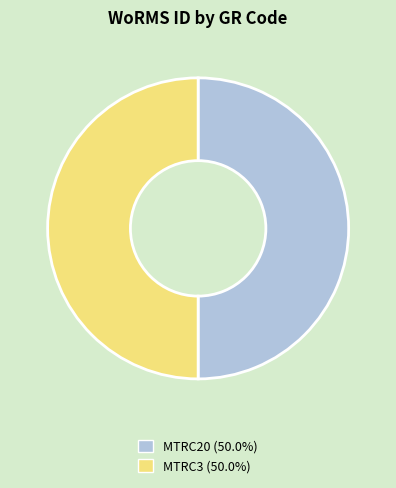

What is the ratio of the value at MTRC3 to the value at MTRC20?

1.0